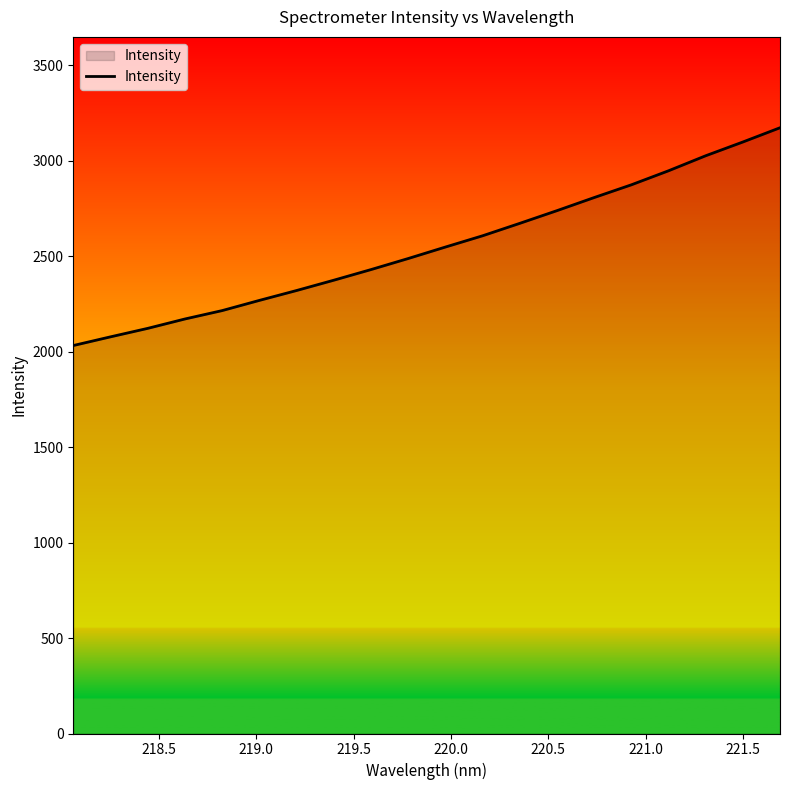

What is the difference between the maximum and minimum values?

1141.0